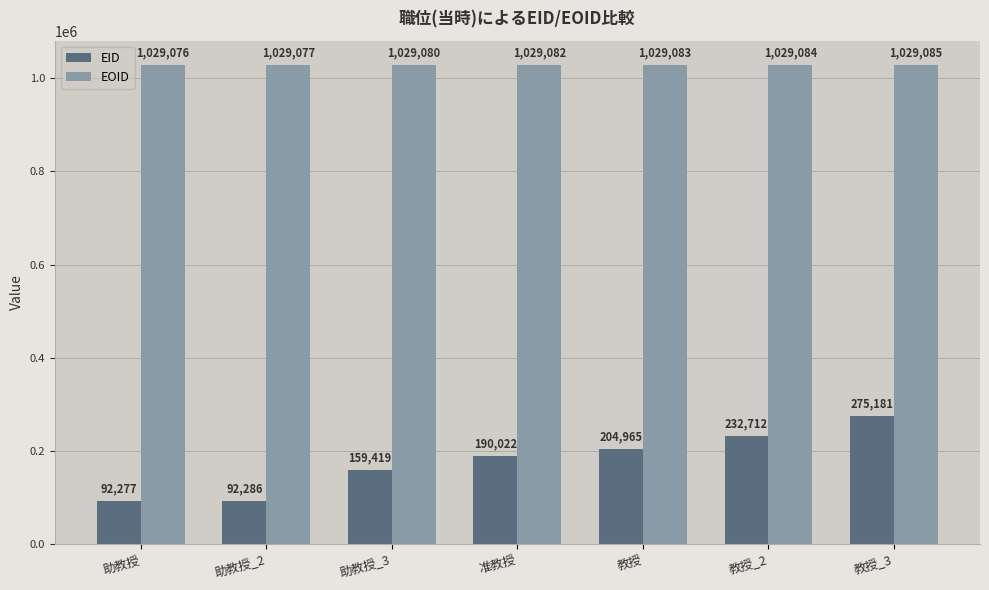

Reading right to left, extract all data points from this chart.

EID: 教授_3=275181	教授_2=232712	教授=204965	准教授=190022	助教授_3=159419	助教授_2=92286	助教授=92277
EOID: 教授_3=1029085	教授_2=1029084	教授=1029083	准教授=1029082	助教授_3=1029080	助教授_2=1029077	助教授=1029076